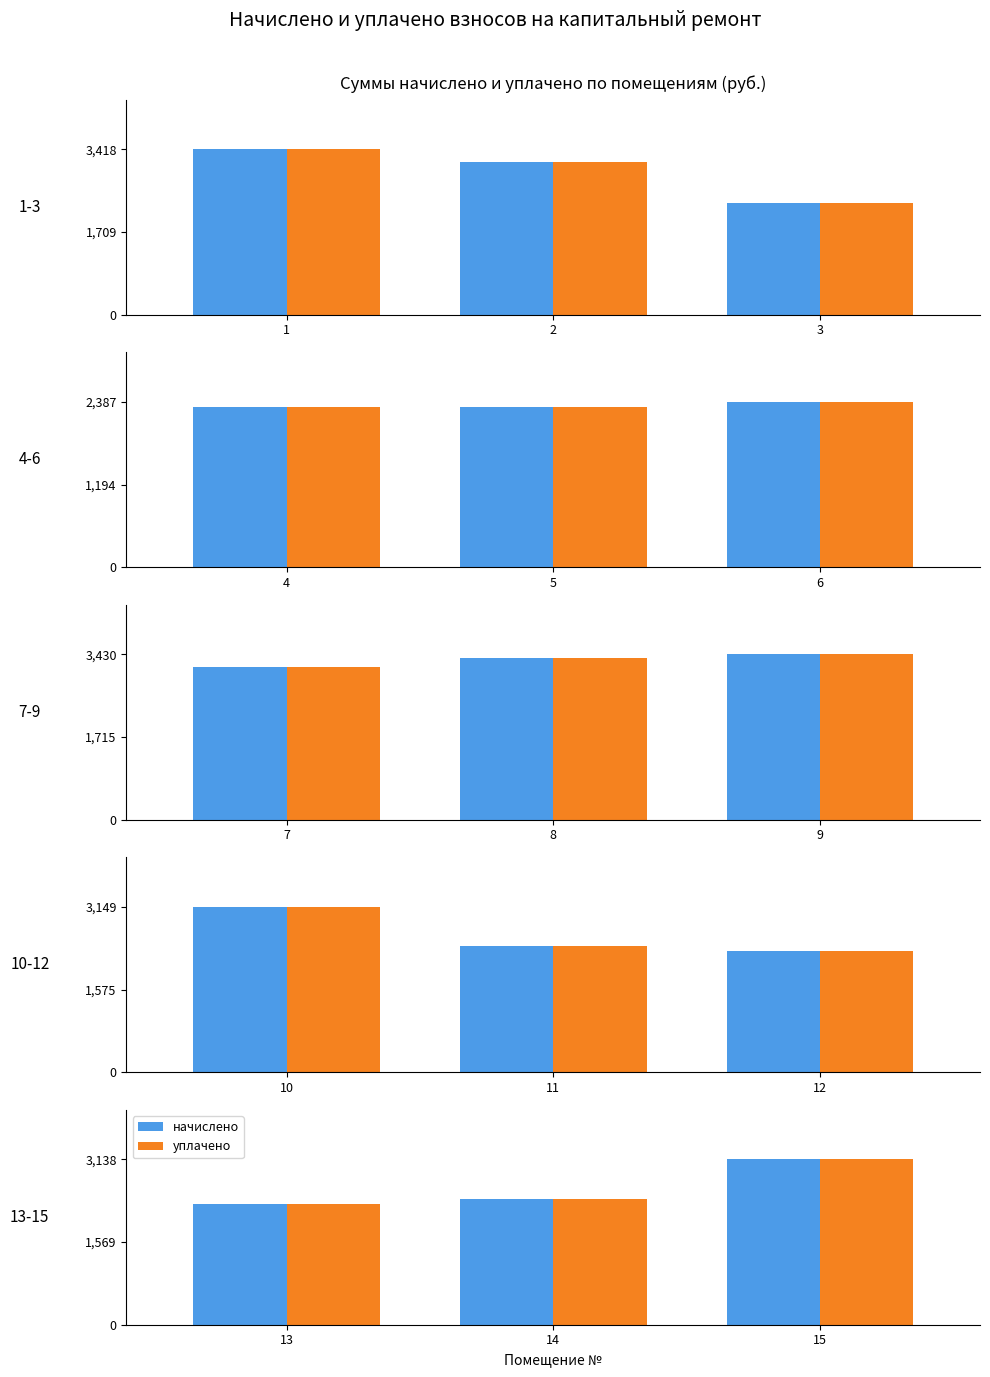

What are all the series names shown in the legend?

начислено, уплачено